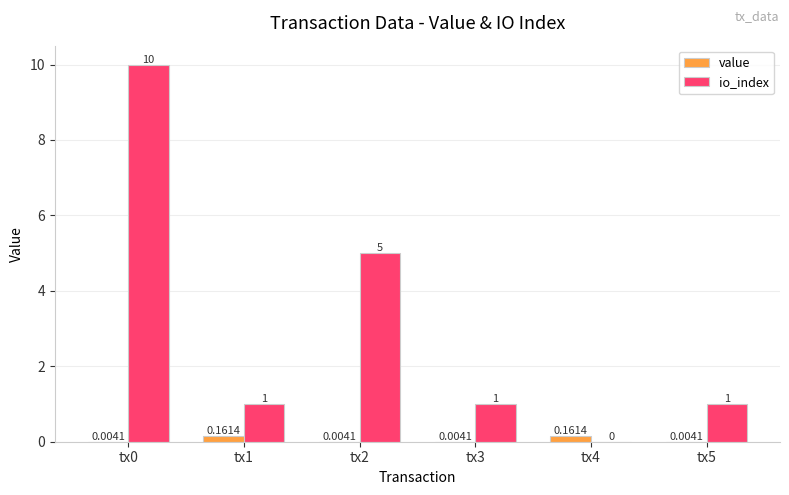

Between tx2 and tx5, which series saw the biggest shift?

io_index